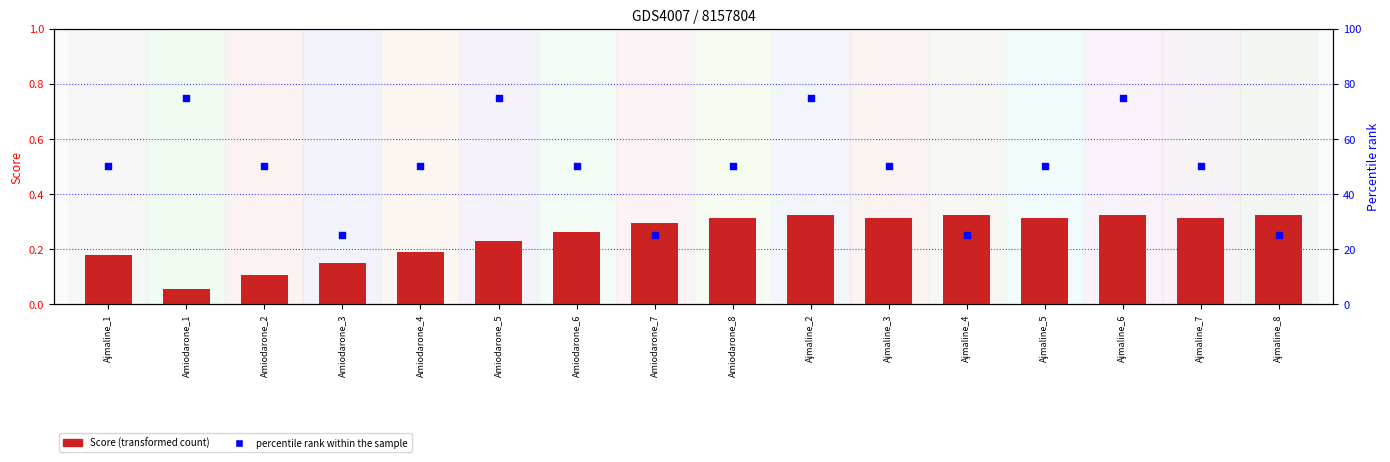

What are all the series names shown in the legend?

Score (transformed count), percentile rank within the sample